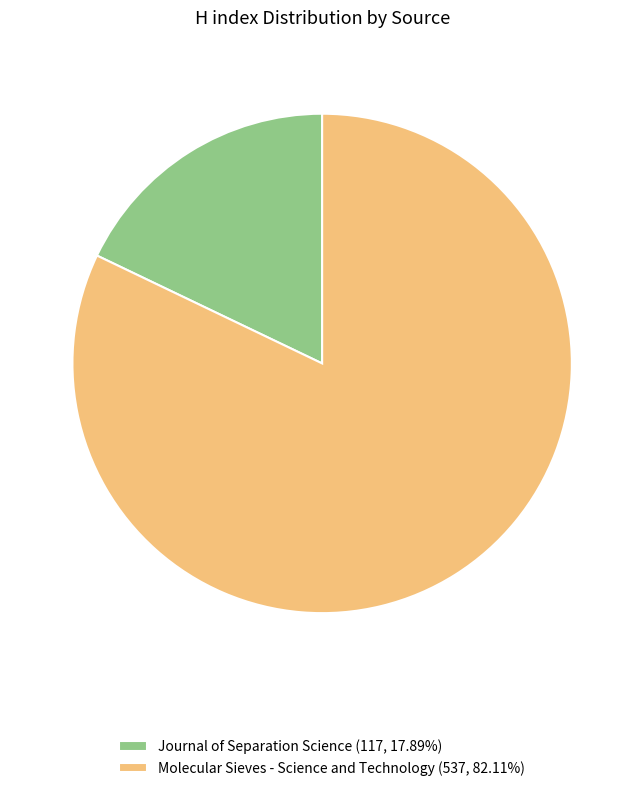

How many segments does this pie chart have?

2